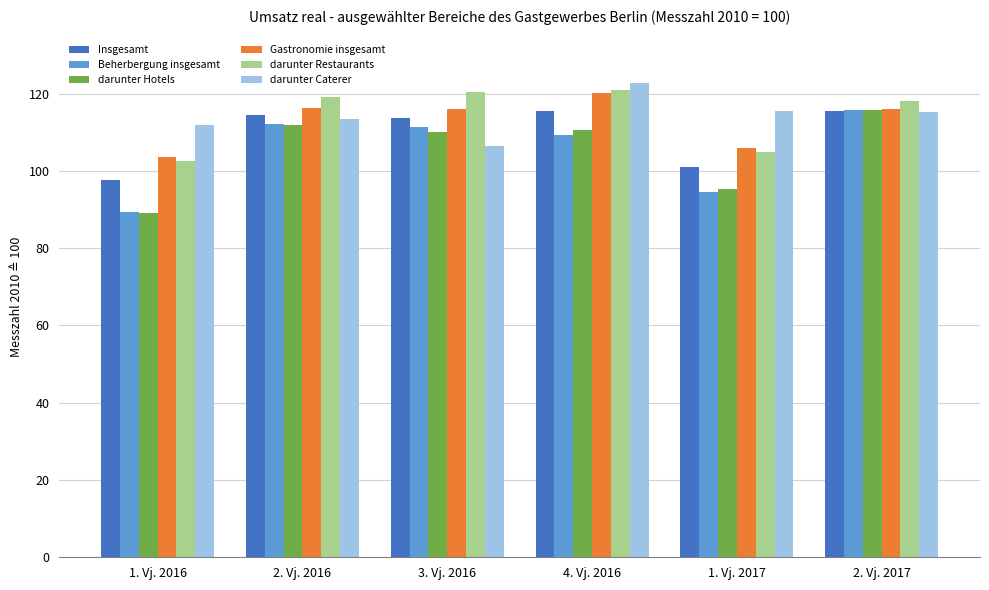

What is the difference between the highest and lowest values at 1. Vj. 2016?

22.8